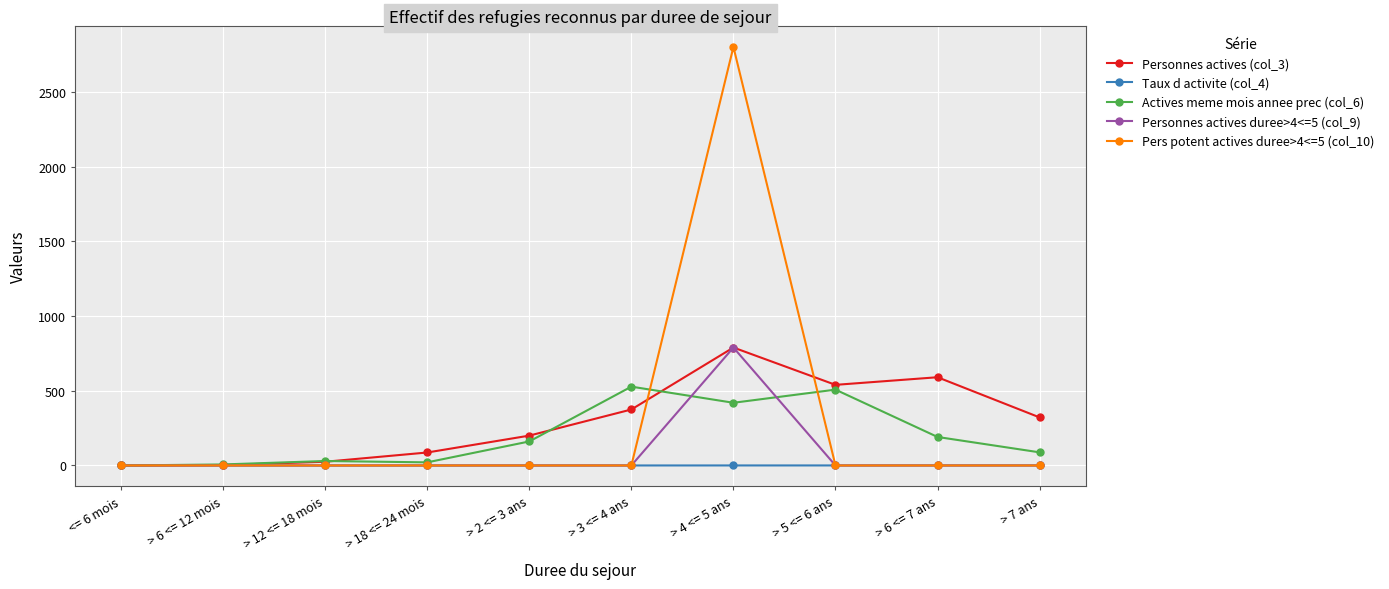

Is it true that Personnes actives (col_3) equals 375.0 at > 3 <= 4 ans?

True